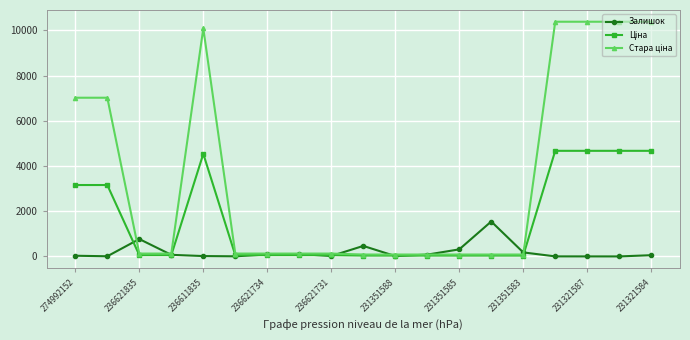

At how many categories does at least one series exceed 5195?

7